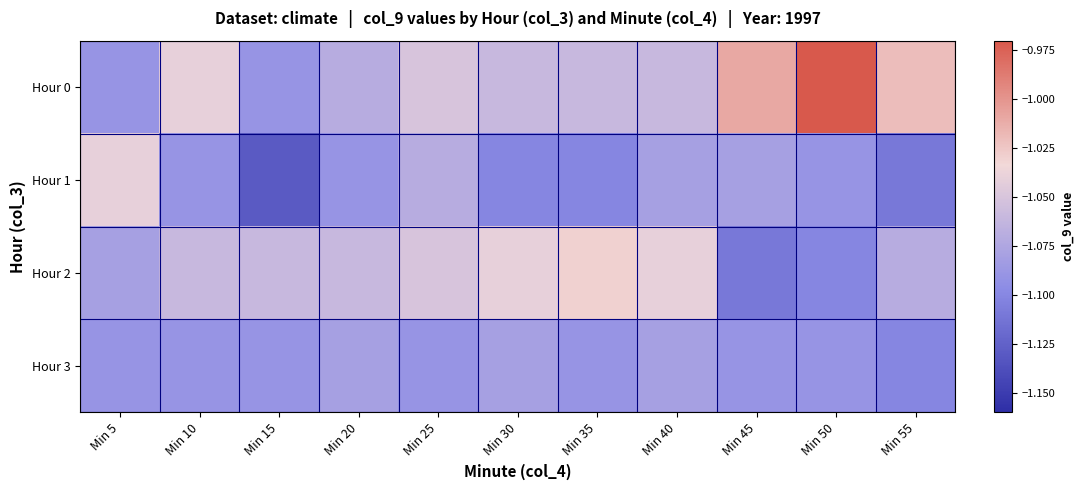

Reading left to right, list all the values displayed in this chart.

Hour 0: Min 5=-1.1	Min 10=-1.0	Min 15=-1.1	Min 20=-1.1	Min 25=-1.1	Min 30=-1.1	Min 35=-1.1	Min 40=-1.1	Min 45=-1.0	Min 50=-1.0	Min 55=-1.0
Hour 1: Min 5=-1.0	Min 10=-1.1	Min 15=-1.1	Min 20=-1.1	Min 25=-1.1	Min 30=-1.1	Min 35=-1.1	Min 40=-1.1	Min 45=-1.1	Min 50=-1.1	Min 55=-1.1
Hour 2: Min 5=-1.1	Min 10=-1.1	Min 15=-1.1	Min 20=-1.1	Min 25=-1.1	Min 30=-1.0	Min 35=-1.0	Min 40=-1.0	Min 45=-1.1	Min 50=-1.1	Min 55=-1.1
Hour 3: Min 5=-1.1	Min 10=-1.1	Min 15=-1.1	Min 20=-1.1	Min 25=-1.1	Min 30=-1.1	Min 35=-1.1	Min 40=-1.1	Min 45=-1.1	Min 50=-1.1	Min 55=-1.1